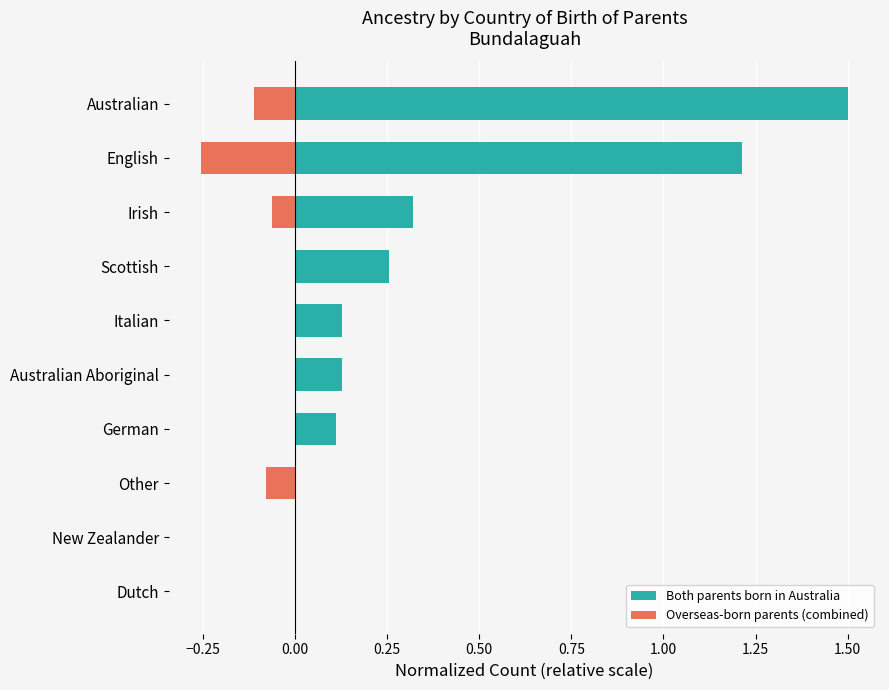

The value of Both parents born in Australia at Other is 0.0. True or false?

True